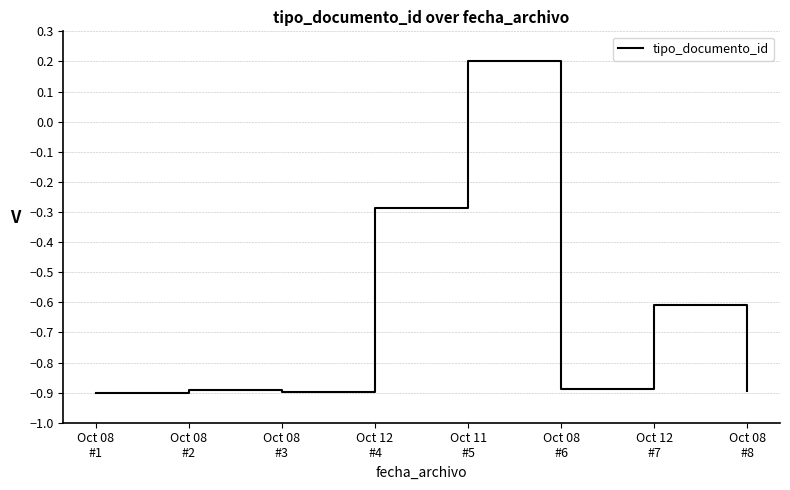

The value at Oct 08
#6 is -0.9. True or false?

True